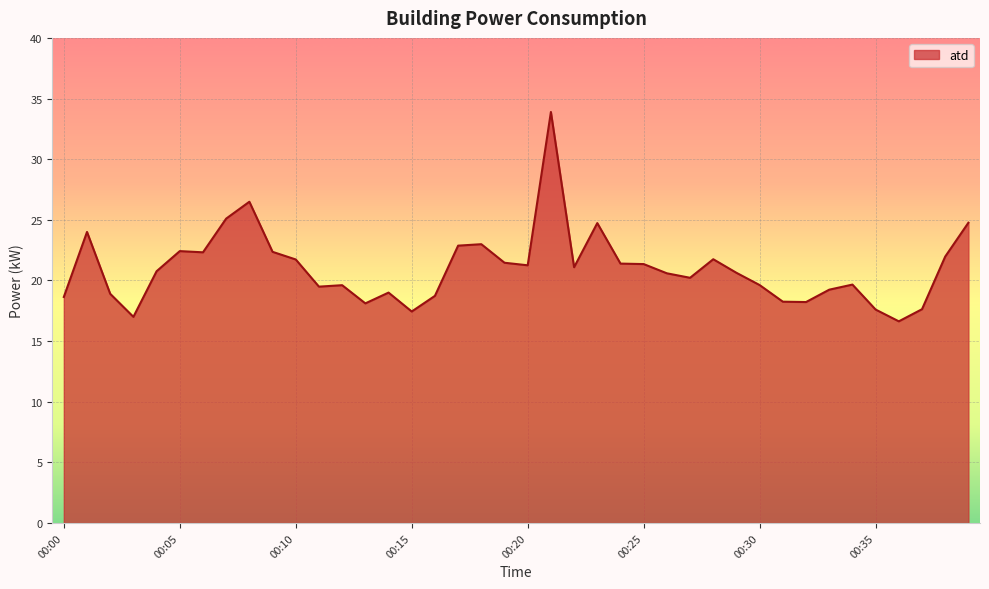

What is the maximum value shown in the chart?

33.9